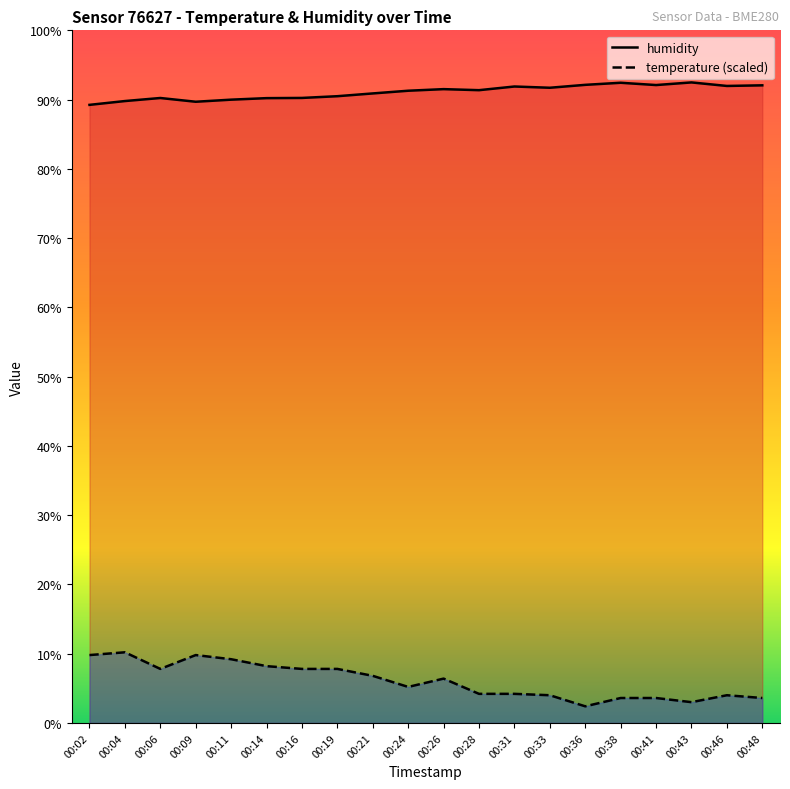

The value of humidity at 00:09 is 43.9. True or false?

False